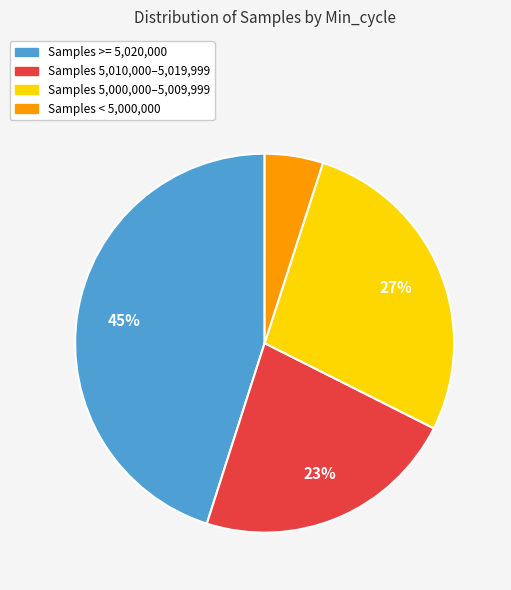

How many slices are in this pie chart?

4